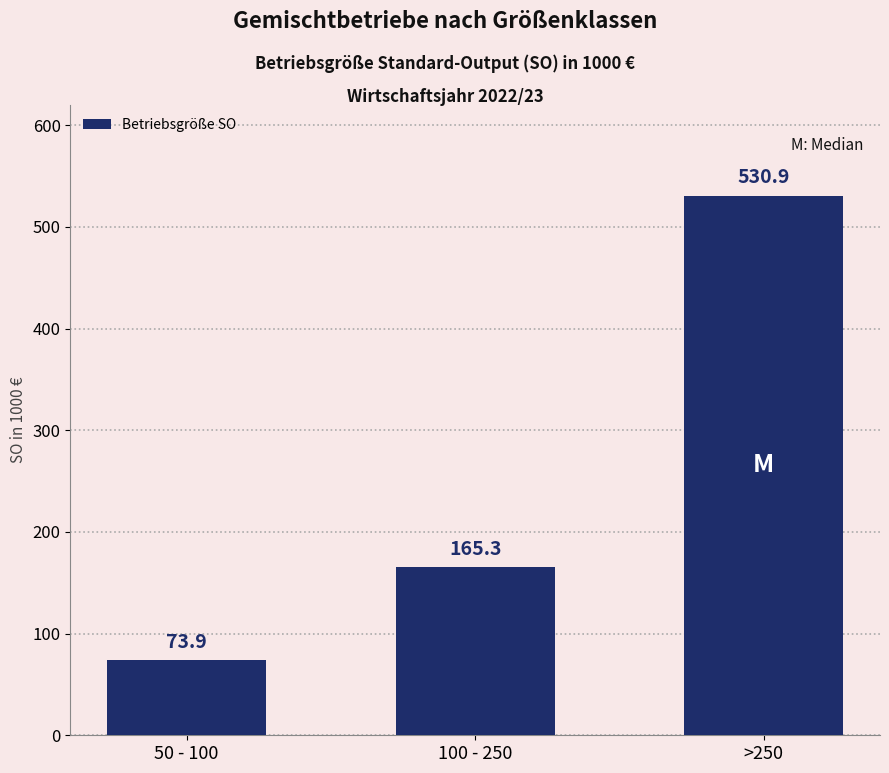

Where is the data nearest to the value 302?

100 - 250